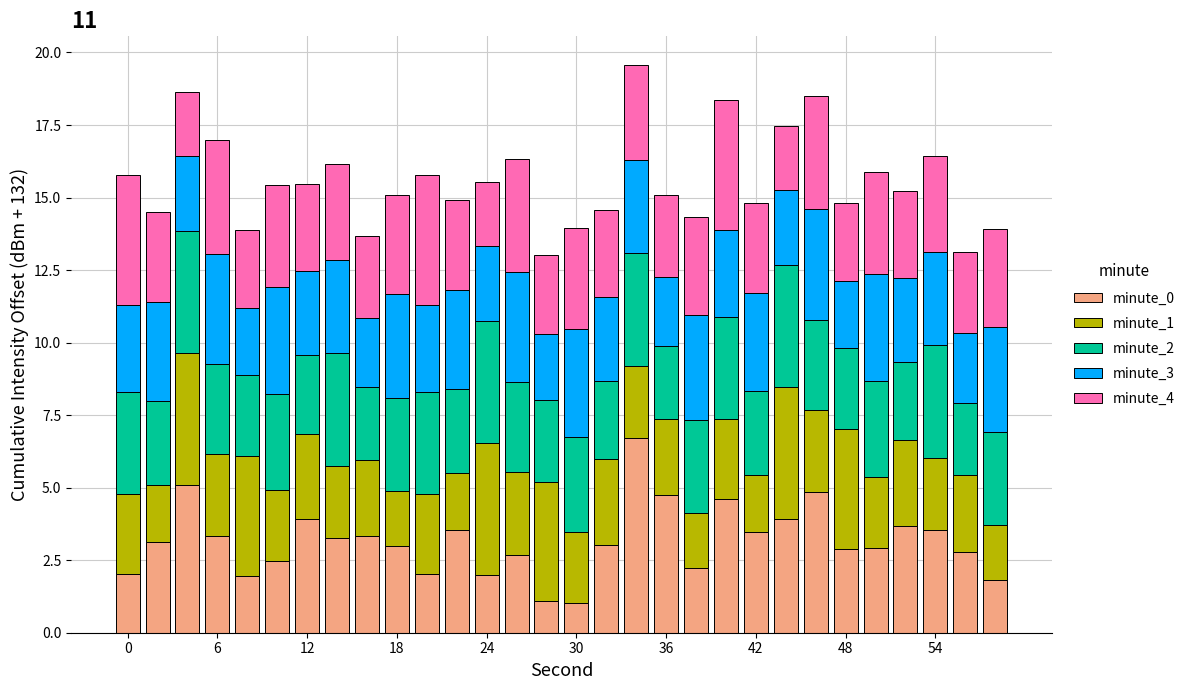

What is the highest value of the minute_0 series?

6.7